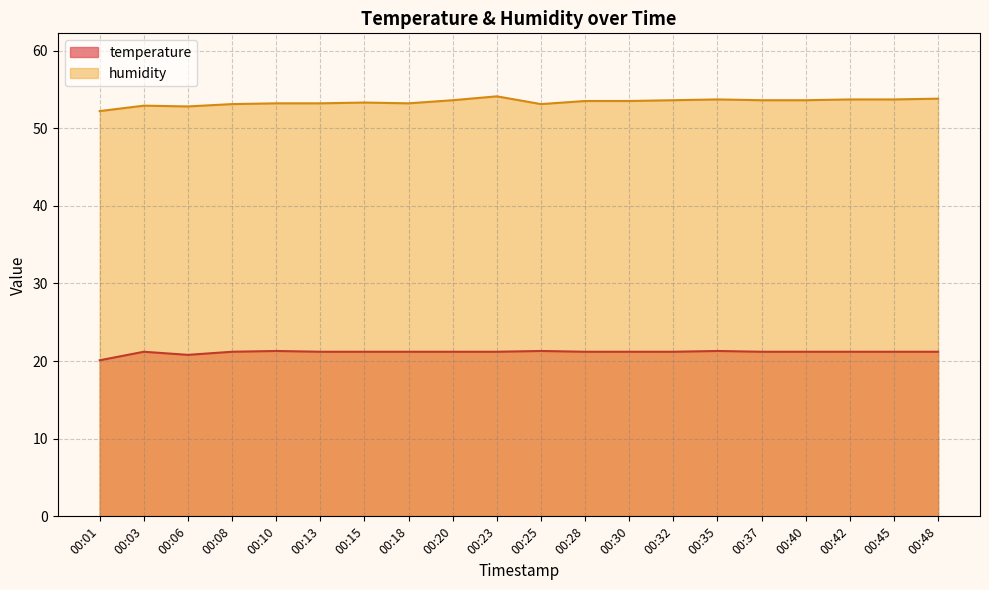

Which has a higher value, 00:06 or 00:03?

00:03